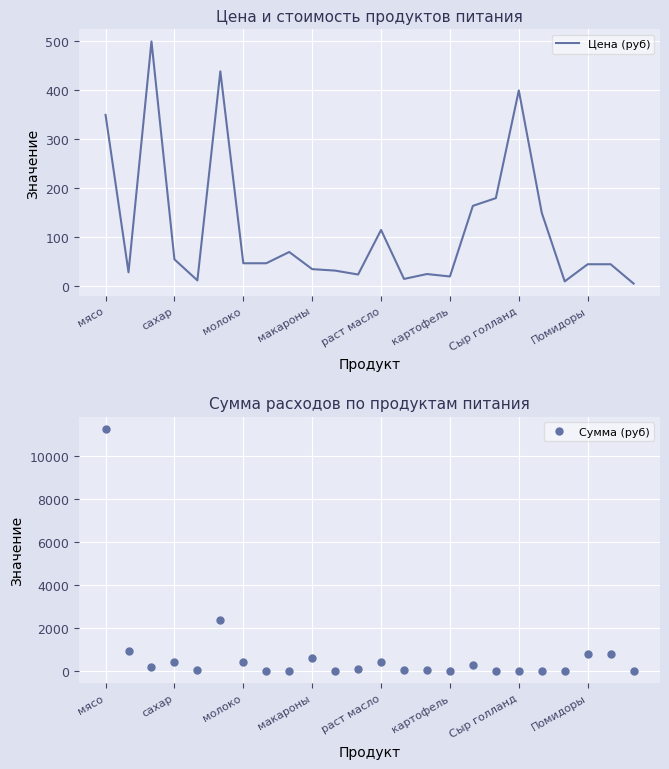

True or false: Сумма (руб) has a value of 805.5 at Помидоры.

True